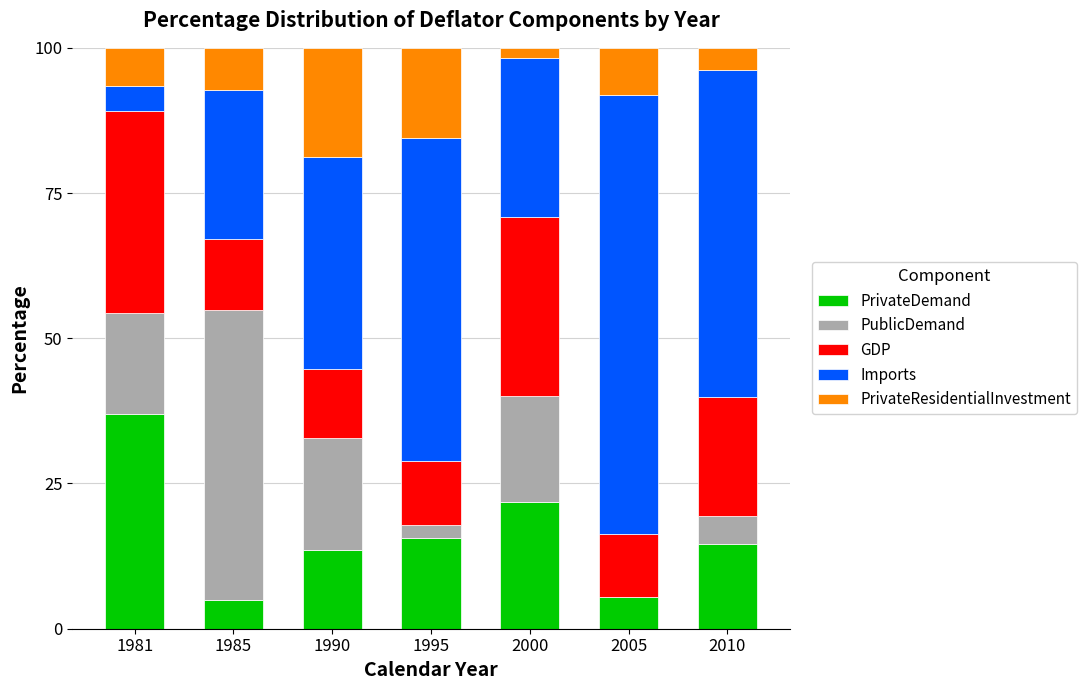

What is the maximum value for PrivateDemand?

37.0